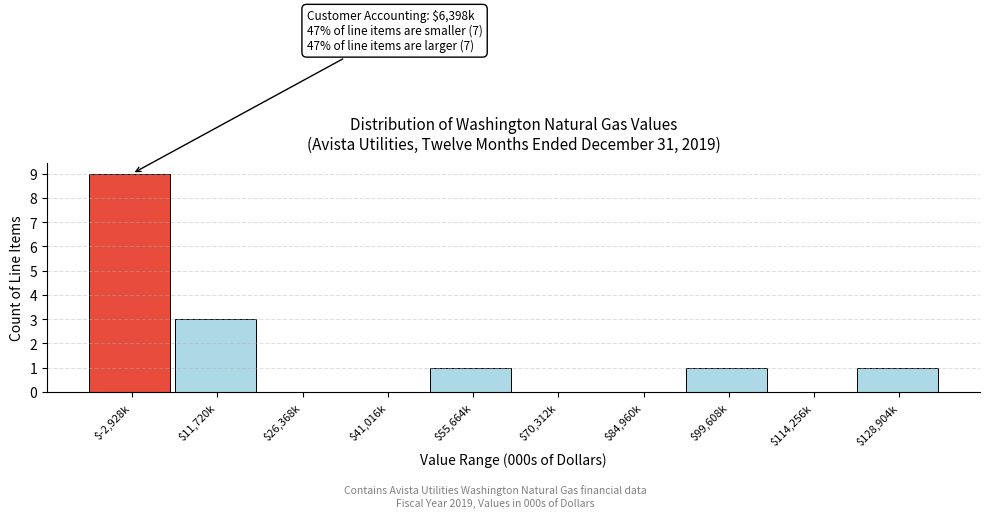

Which category has the highest value across all series?

$-2,928k